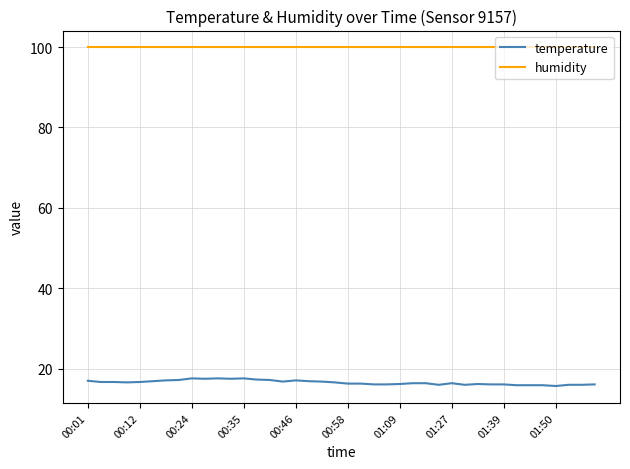

Rank the series by their maximum value, from highest to lowest.

humidity, temperature